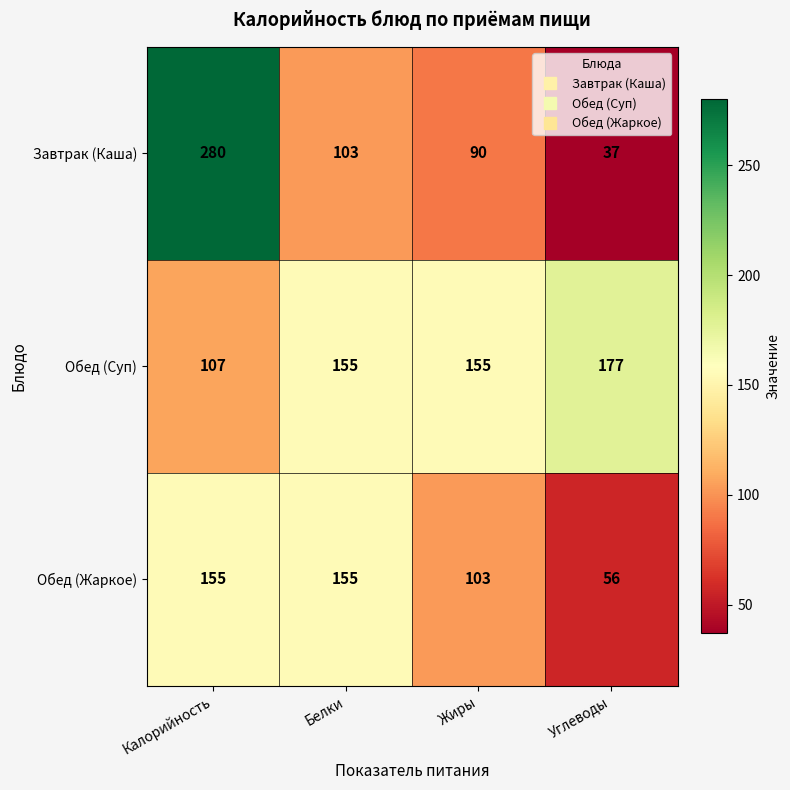

Which category has the highest value across all series?

Калорийность